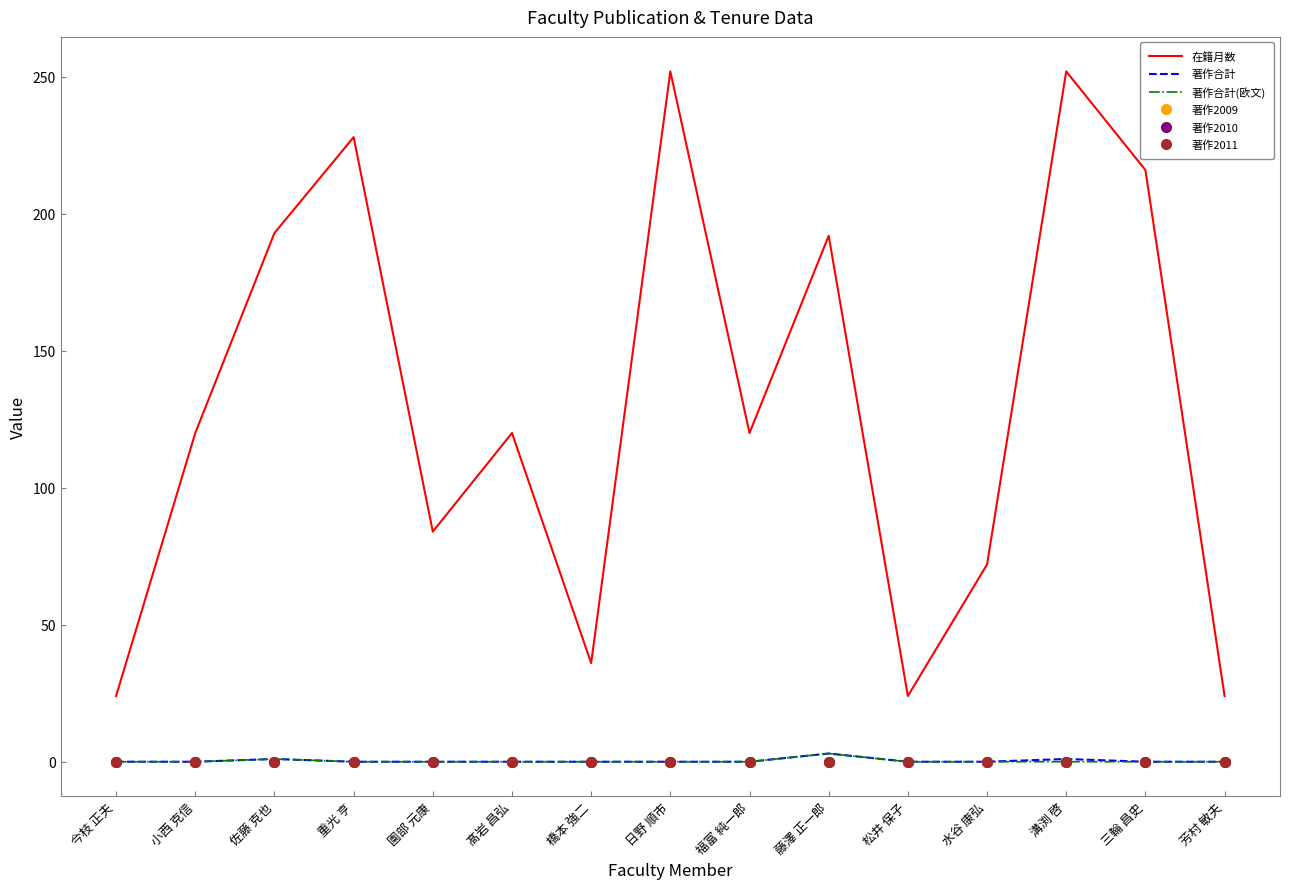

What are all the series names shown in the legend?

在籍月数, 著作合計, 著作合計(欧文), 著作2009, 著作2010, 著作2011